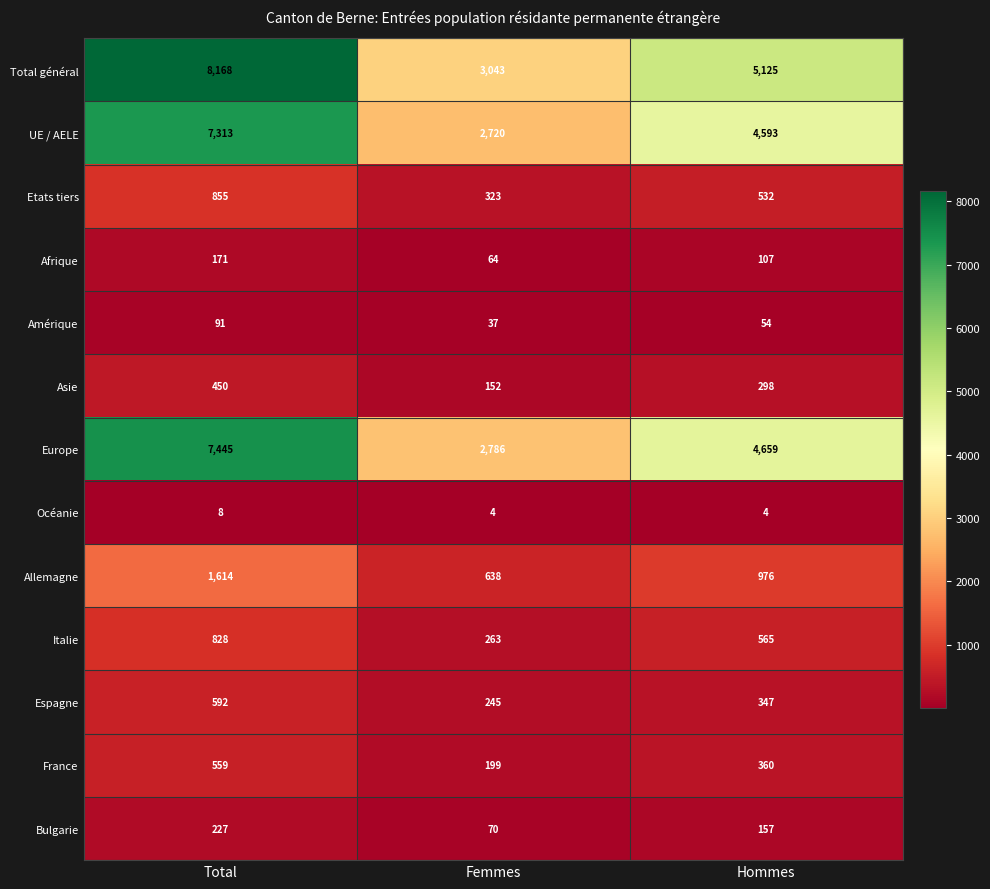

Rank the series at Total from highest to lowest value.

Total général, Europe, UE / AELE, Allemagne, Etats tiers, Italie, Espagne, France, Asie, Bulgarie, Afrique, Amérique, Océanie